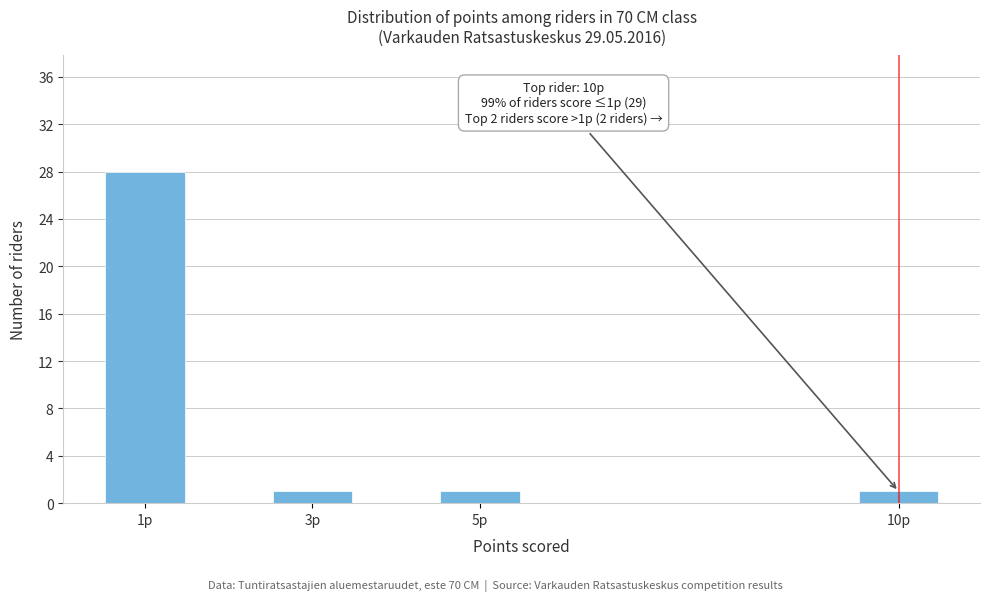

Reading left to right, transcribe all the data shown in this chart.

28	1	1	1